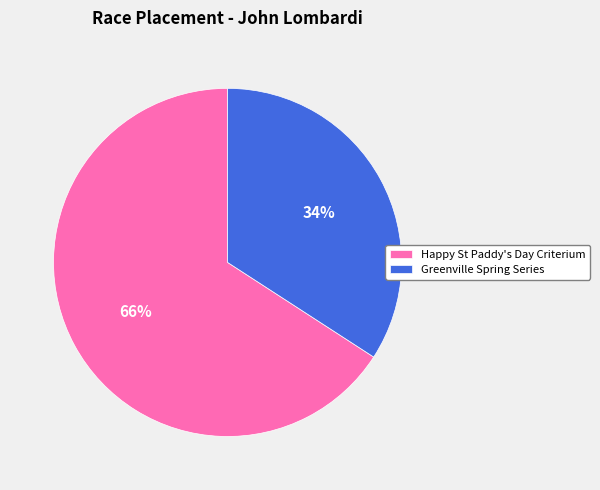

Which slice is the largest?

Happy St Paddy's Day Criterium